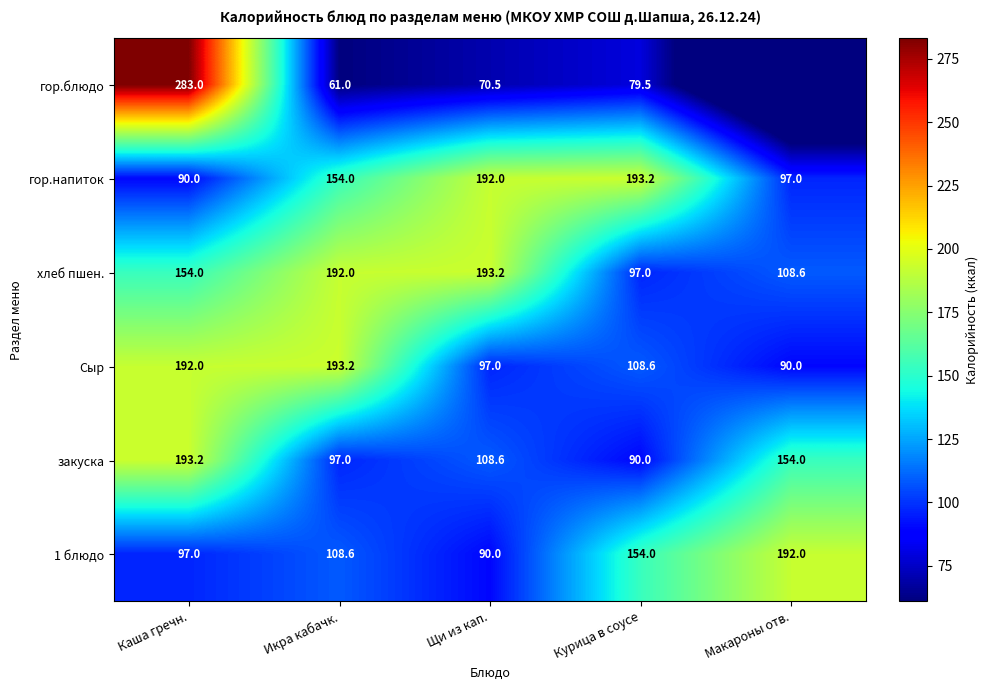

What is the difference between the second highest and second lowest values in the гор.напиток series?

95.0